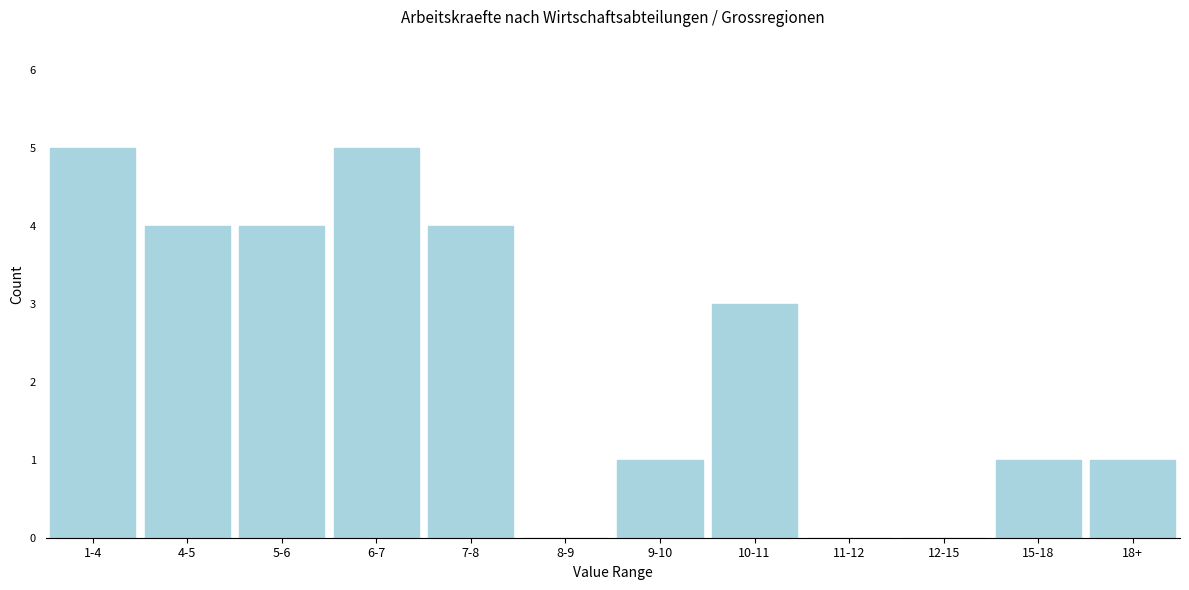

Reading left to right, transcribe all the data shown in this chart.

1-4=5	4-5=4	5-6=4	6-7=5	7-8=4	8-9=0	9-10=1	10-11=3	11-12=0	12-15=0	15-18=1	18+=1